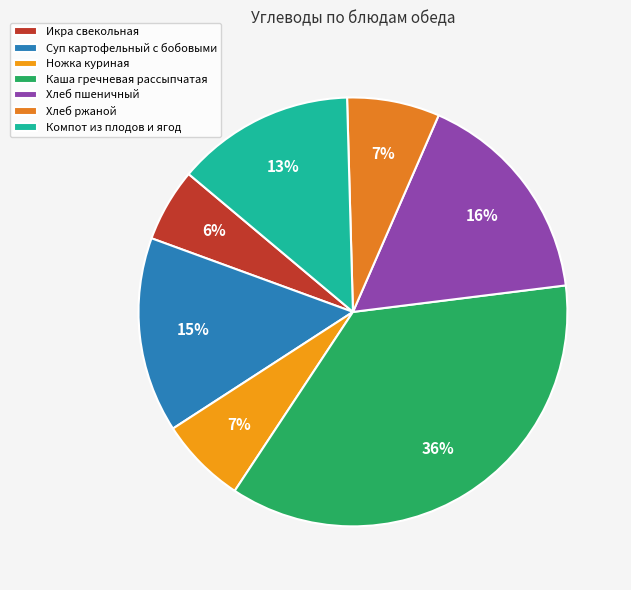

Is the sum of Хлеб пшеничный and Суп картофельный с бобовыми greater than half?

No